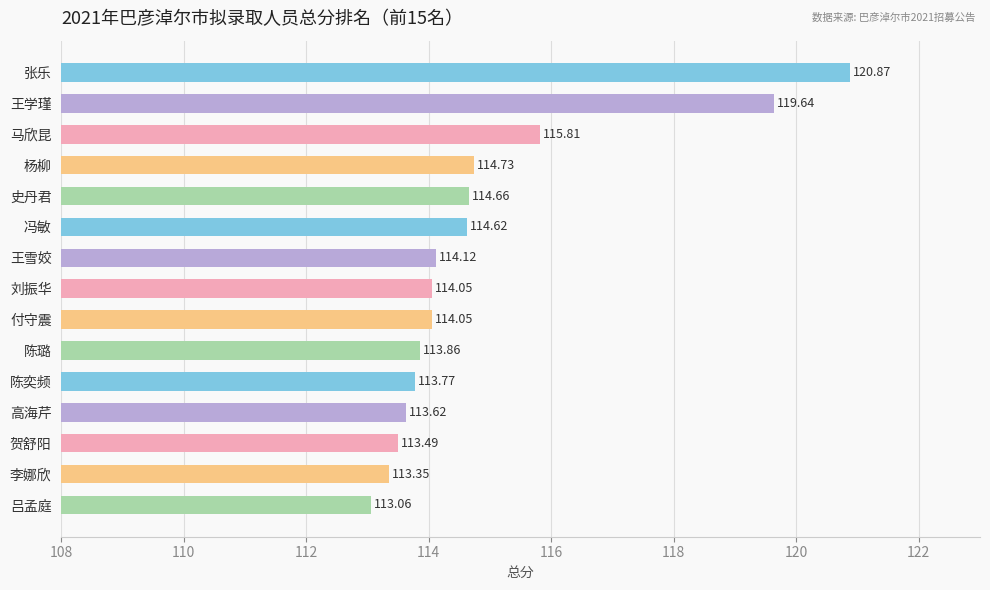

What is the change in value from 王雪姣 to 贺舒阳?

-0.6